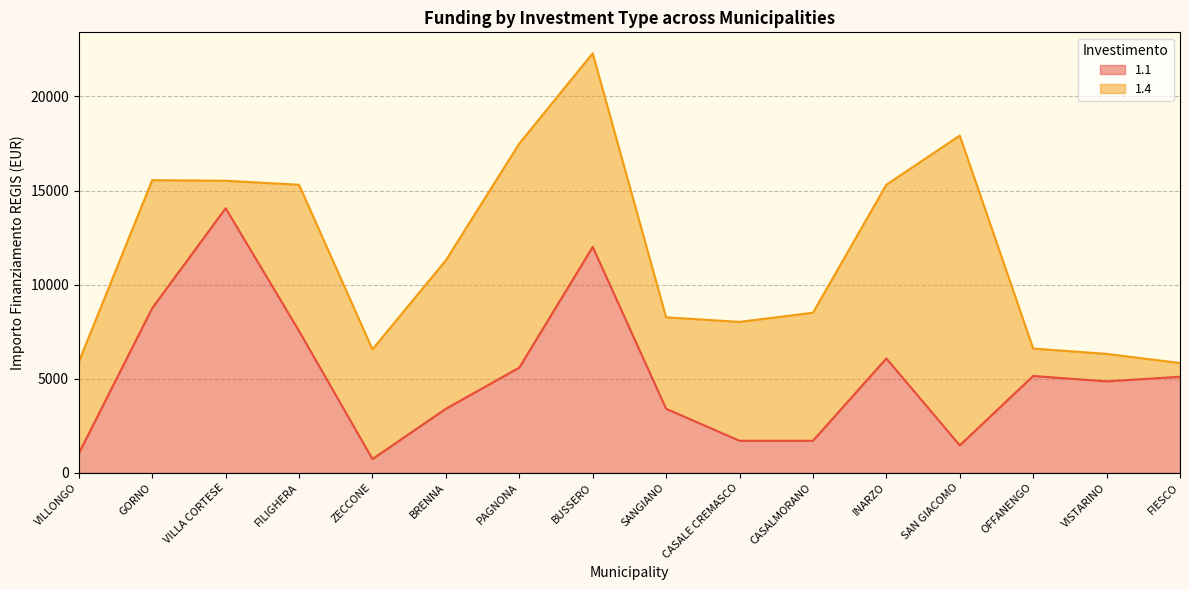

Reading left to right, transcribe all the data shown in this chart.

1029	8748	14063	7533	729	3402	5589	12005	3402	1701	1701	6075	1458	5145	4860	5103